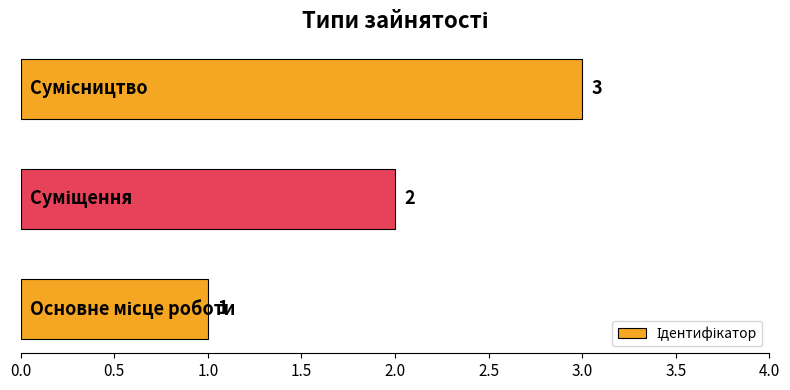

What is the greatest value displayed?

3